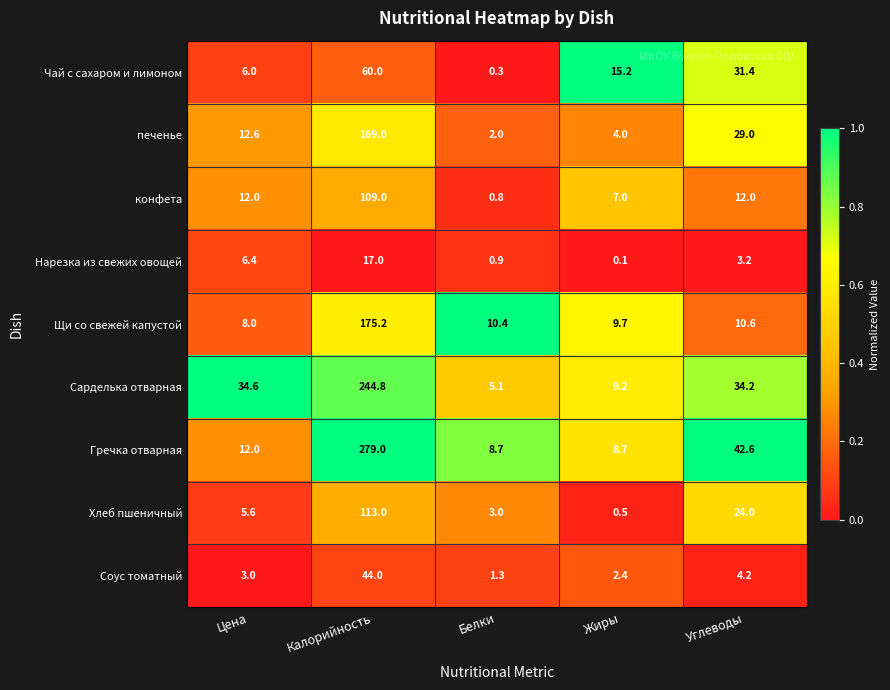

What is the lowest value of the Сарделька отварная series?

5.1